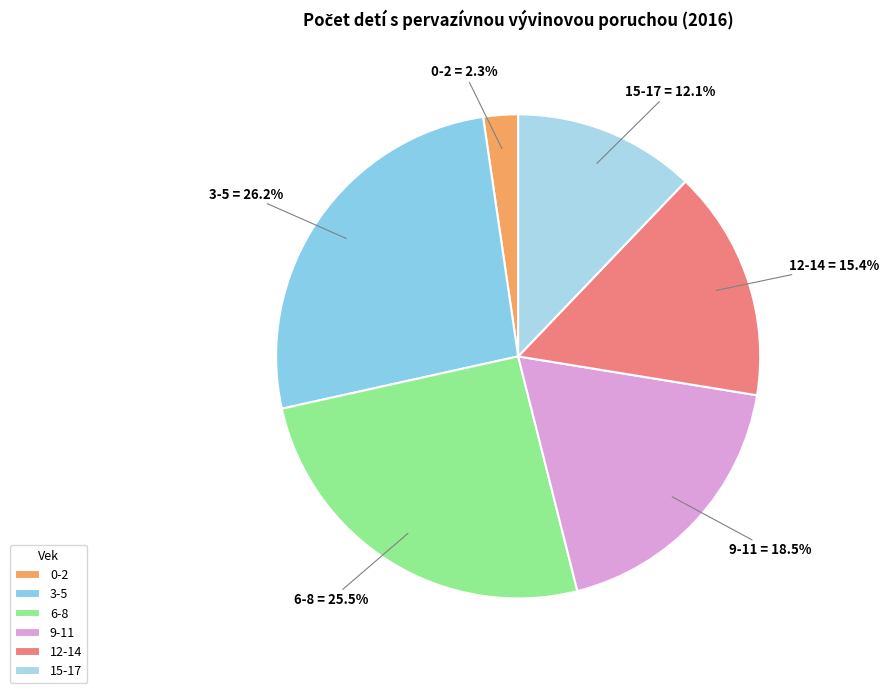

Rank the categories by value from highest to lowest.

3-5, 6-8, 9-11, 12-14, 15-17, 0-2